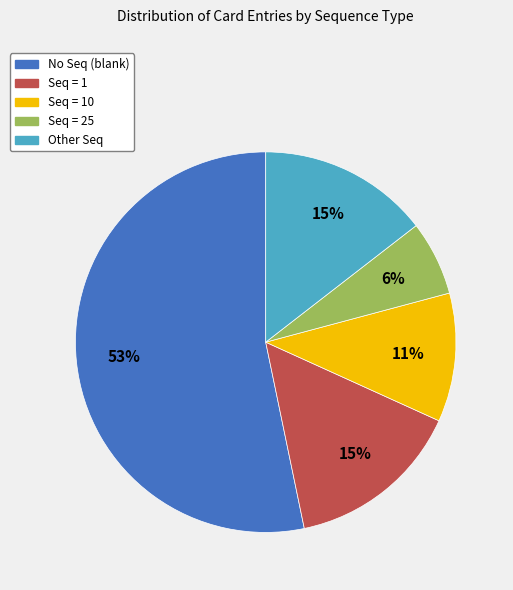

To the nearest percent, what is the average slice percentage?

20%